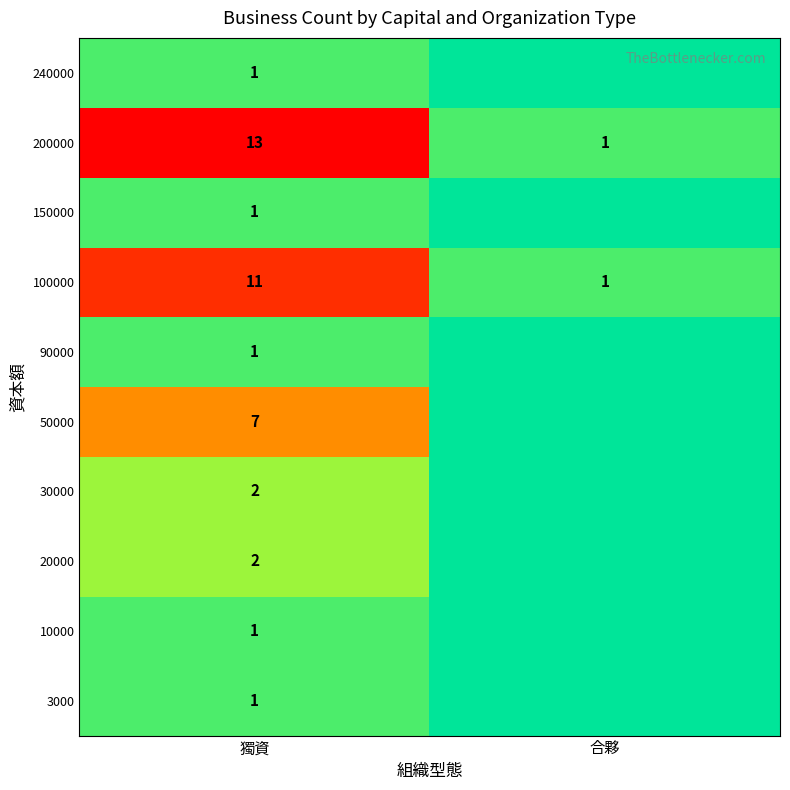

Which category has the highest value in the 100000 series?

獨資